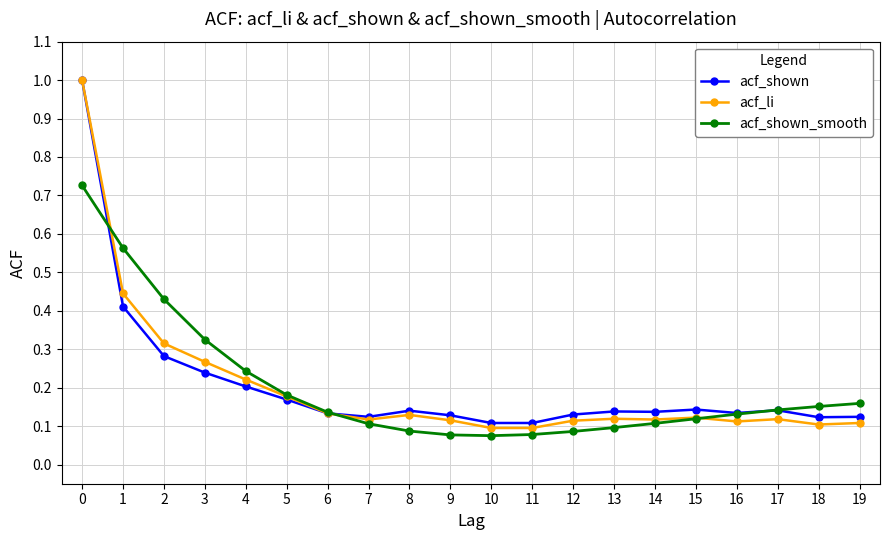

Which series has the widest spread of values?

acf_li